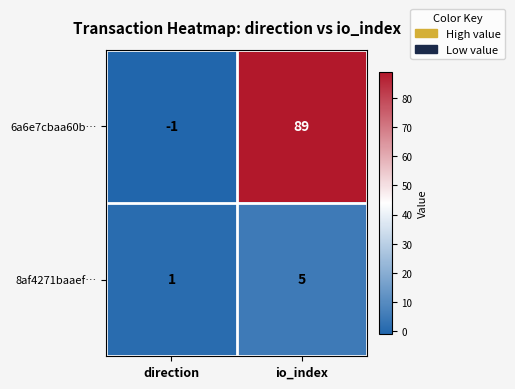

How many data points does each series have?

2